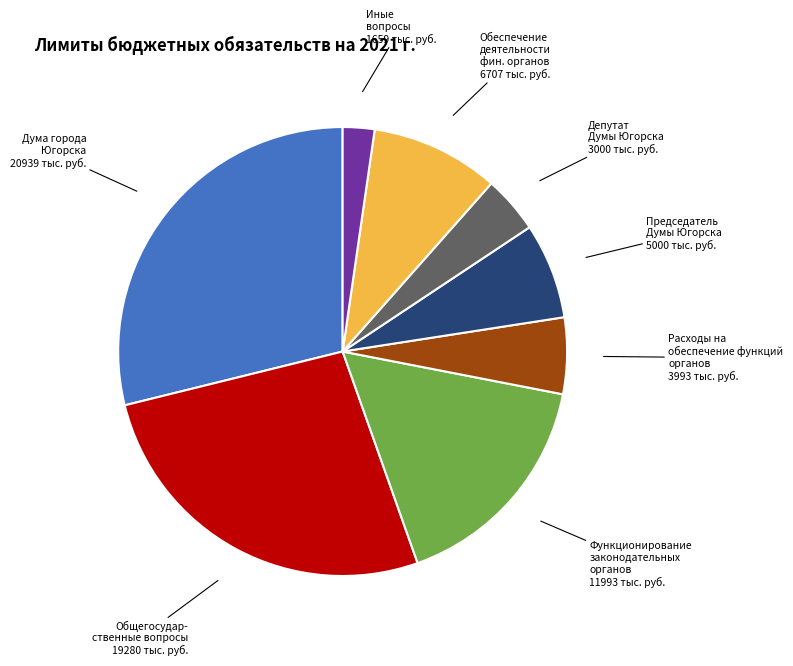

True or false: Председатель Думы Югорска accounts for 15% of the total.

False